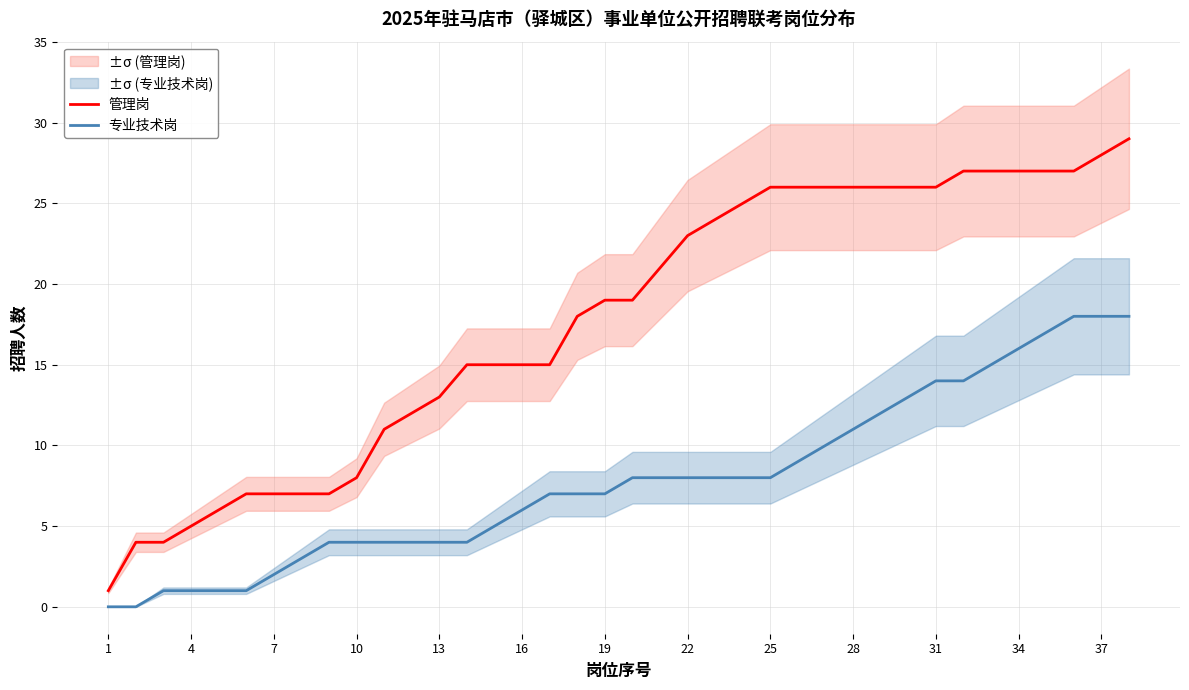

The 管理岗 series shows 2 at 4. True or false?

False